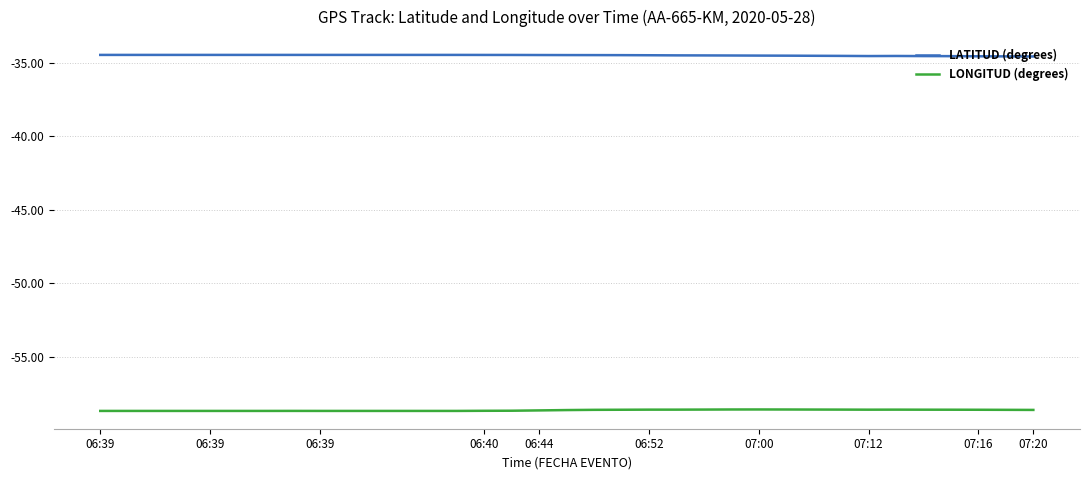

Which series has the largest total across all categories?

LATITUD (degrees)